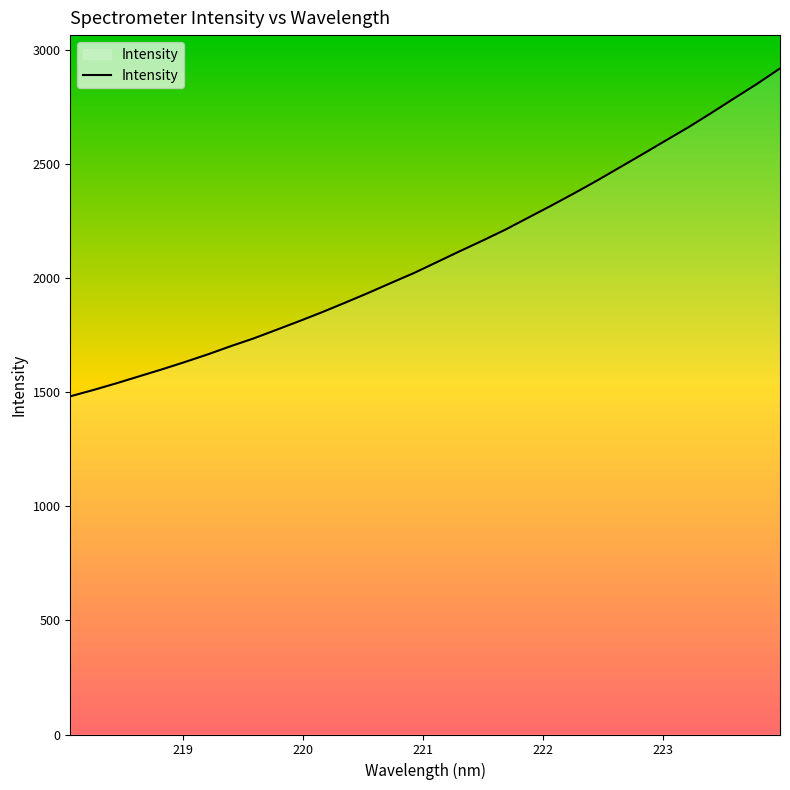

What is the minimum value shown in the chart?

1481.3